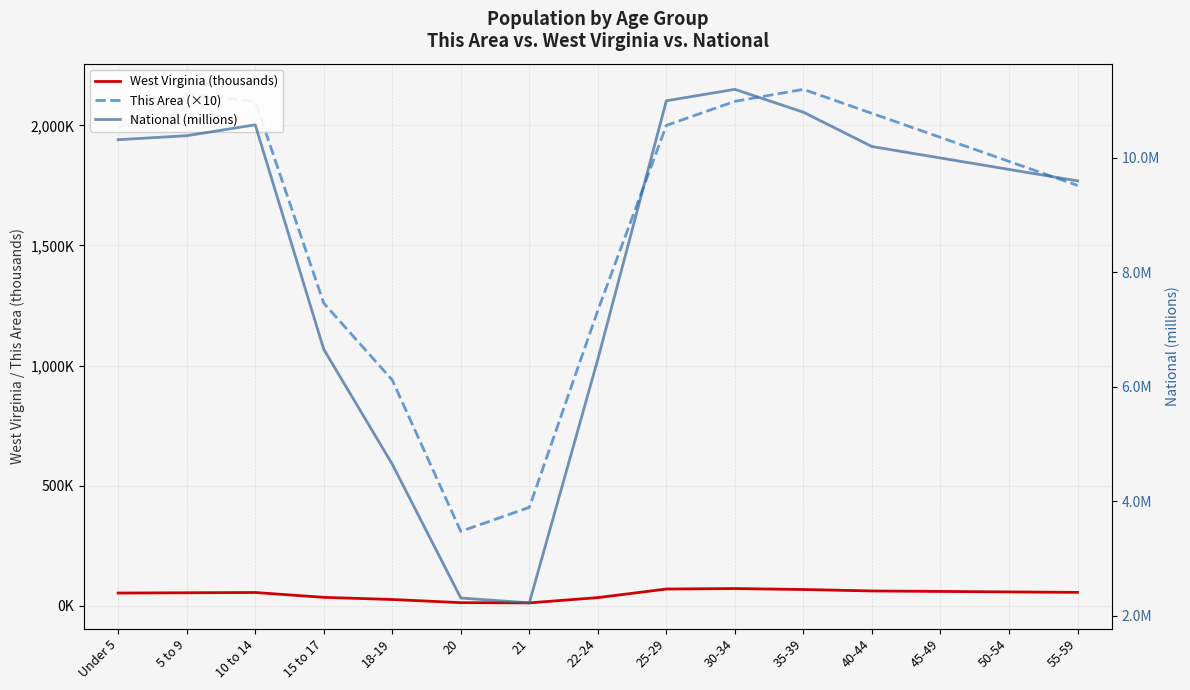

Reading right to left, extract all data points from this chart.

West Virginia (thousands): 56.0	58.0	60.0	62.0	68.0	72.0	70.0	34.3	12.4	13.3	26.5	35.4	55.5	54.4	53.3
This Area (×10): 1750.0	1850.0	1950.0	2050.0	2150.0	2100.0	2000.0	1230.0	410.0	310.0	940.0	1260.0	2100.0	2130.0	1990.0
National (millions): 9.6	9.8	10.0	10.2	10.8	11.2	11.0	6.5	2.2	2.3	4.6	6.7	10.6	10.4	10.3